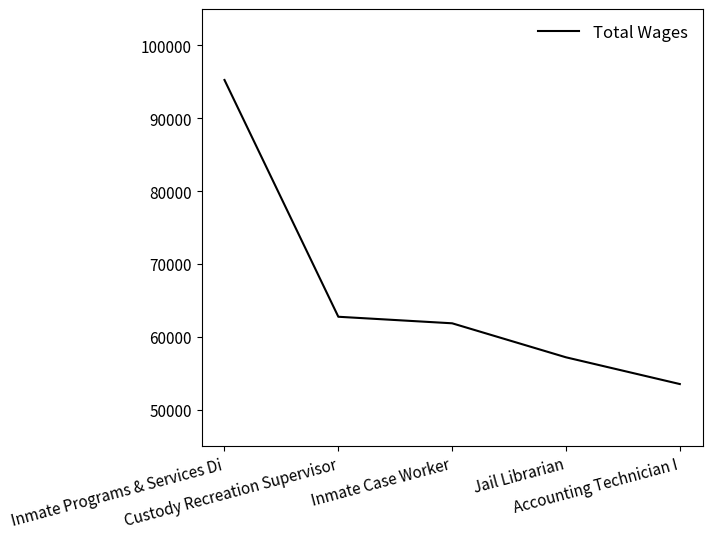

True or false: the data has more than 2 interior local peaks.

False